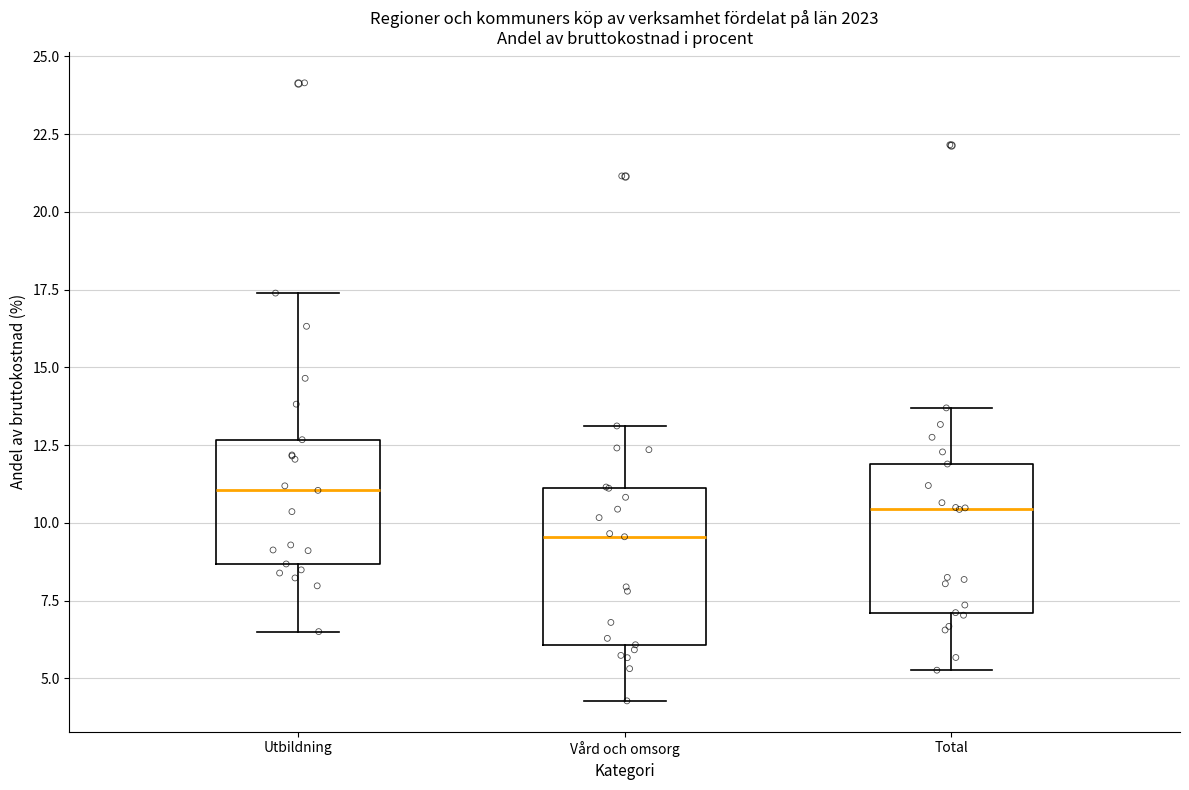

Reading left to right, transcribe this box plot: for each box, give where its median line is, the range the box spans, and where its two whiskers end, as read against the y-axis. The values are not printed on the chart, so give them approximately, as read against the axis.

Utbildning: median 11.0, box 8.5 to 12.5, whiskers 6.5 to 17.5
Vård och omsorg: median 9.5, box 6.0 to 11.0, whiskers 4.5 to 13.0
Total: median 10.5, box 7.0 to 12.0, whiskers 5.5 to 13.5